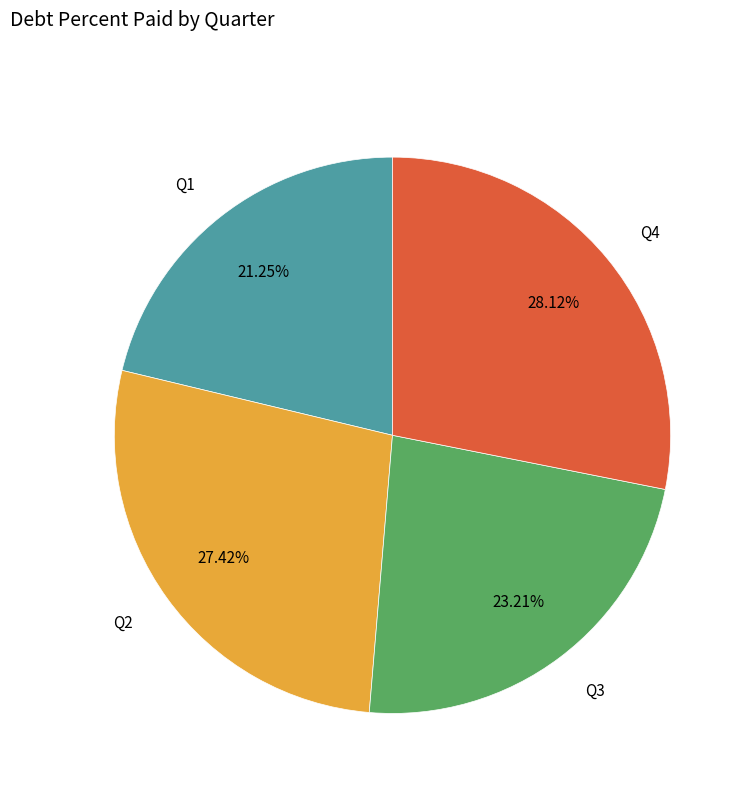

Is Q3 the majority of the pie?

No